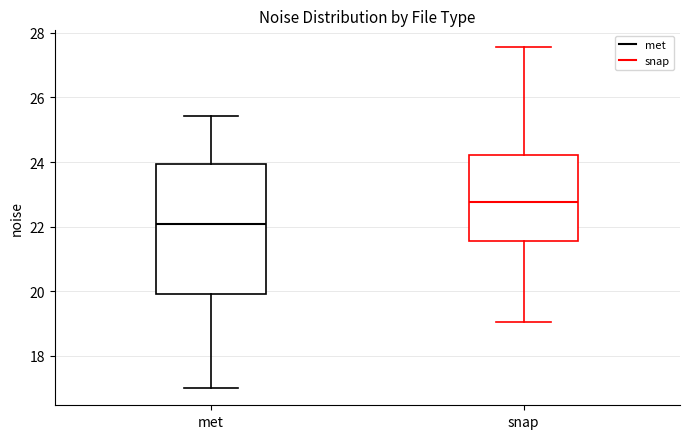

Which box is the tallest, from its lower edge to its upper edge?

met